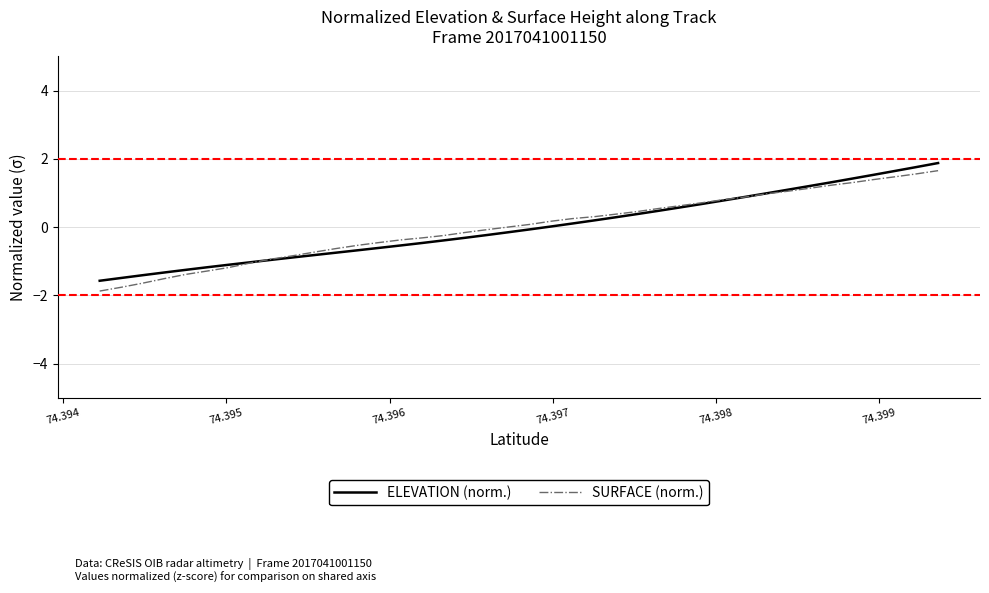

What is the smallest value displayed?

-1.9